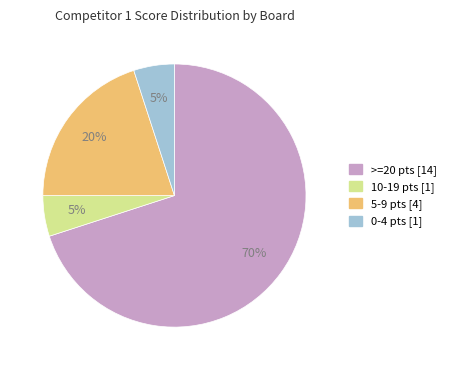

Does any single category account for the majority?

Yes